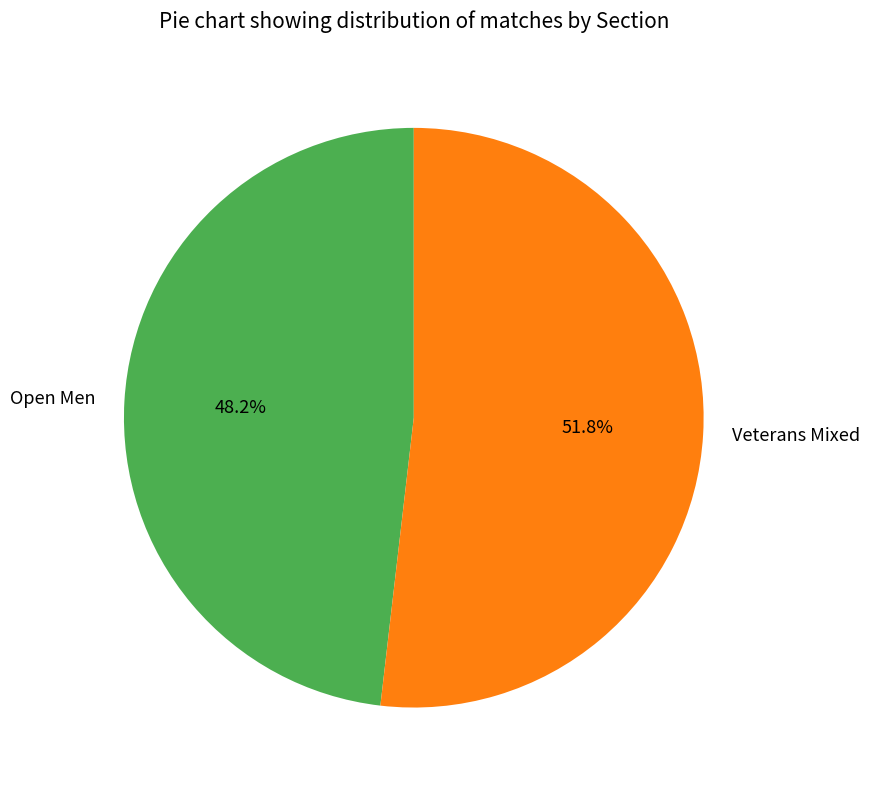

What is the ratio of the value at Veterans Mixed to the value at Open Men?

1.1